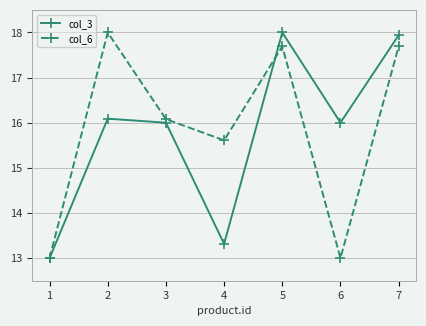

Which category has the highest value in the col_3 series?

5